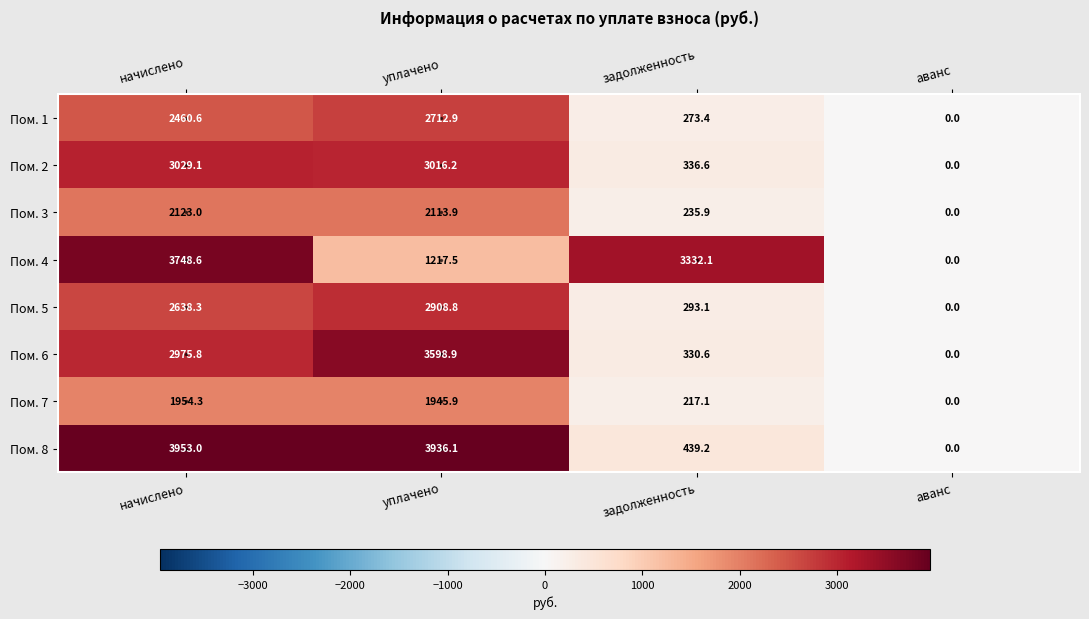

What is the average value of the Пом. 3 series?

1118.2